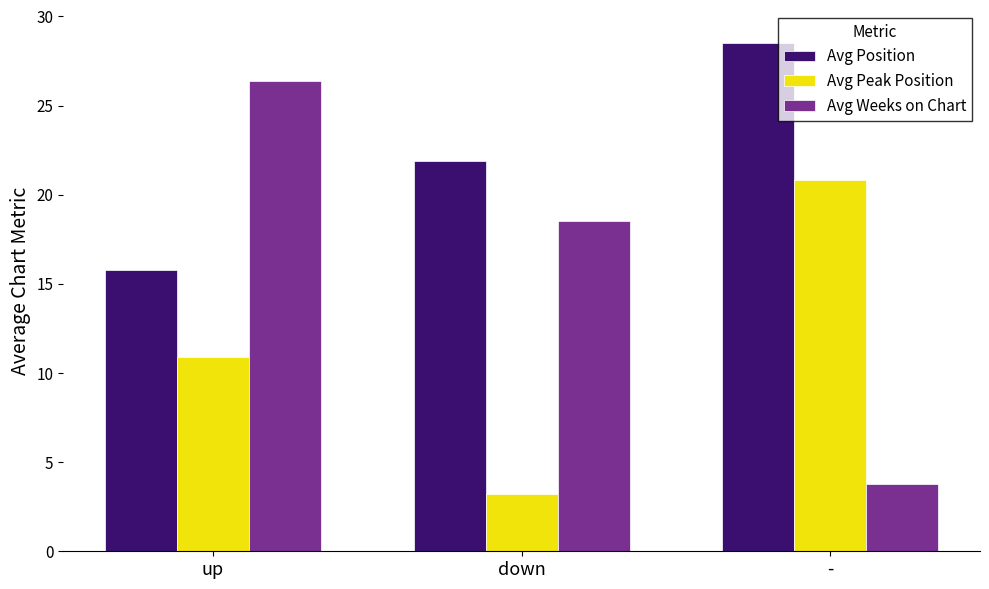

What is the sum of the Avg Weeks on Chart values at down and -?

22.3